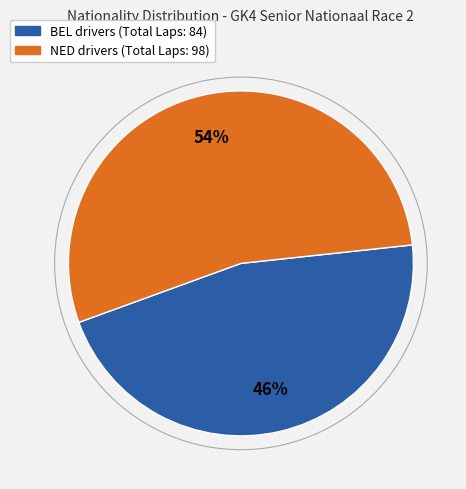

To the nearest percent, what percentage of the pie is BEL?

46%